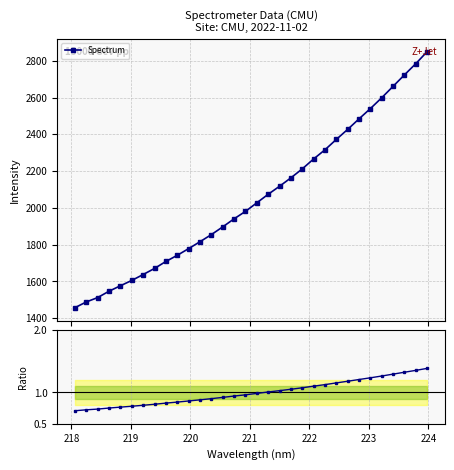

True or false: Spectrum has more than 2 interior local peaks.

False